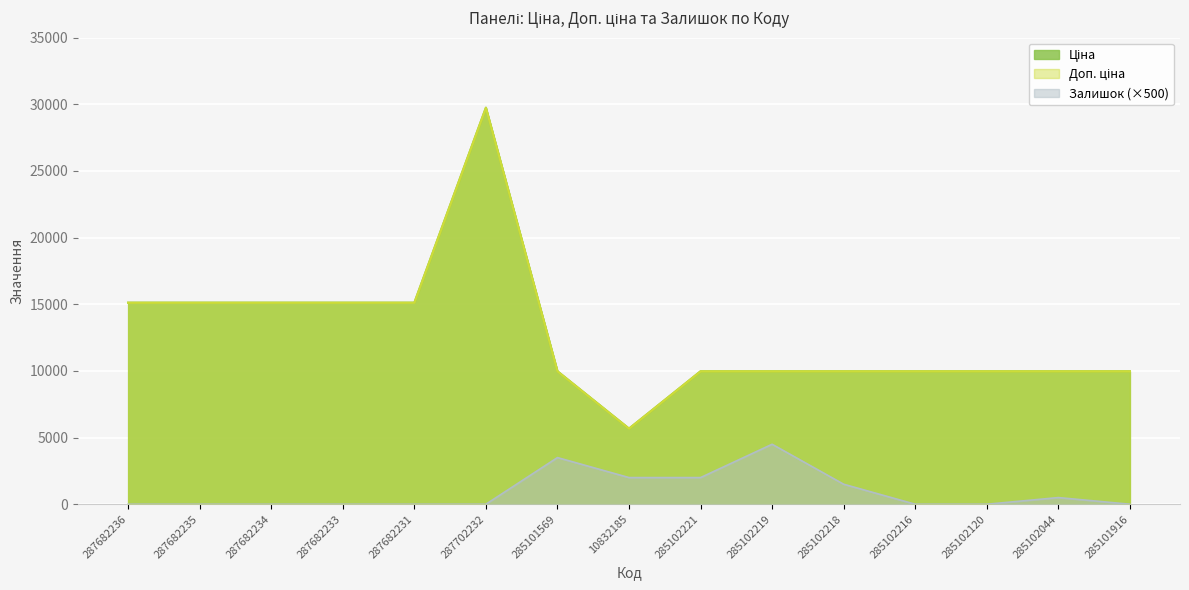

What is the difference between the maximum and second lowest values in the Залишок series?

4500.0